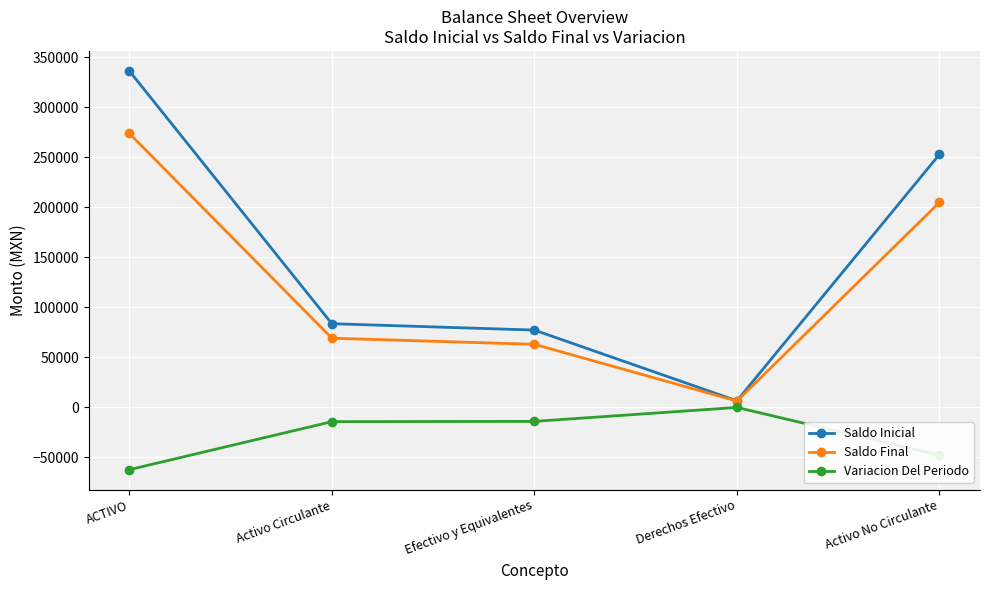

Which category has the lowest value in the Variacion Del Periodo series?

ACTIVO